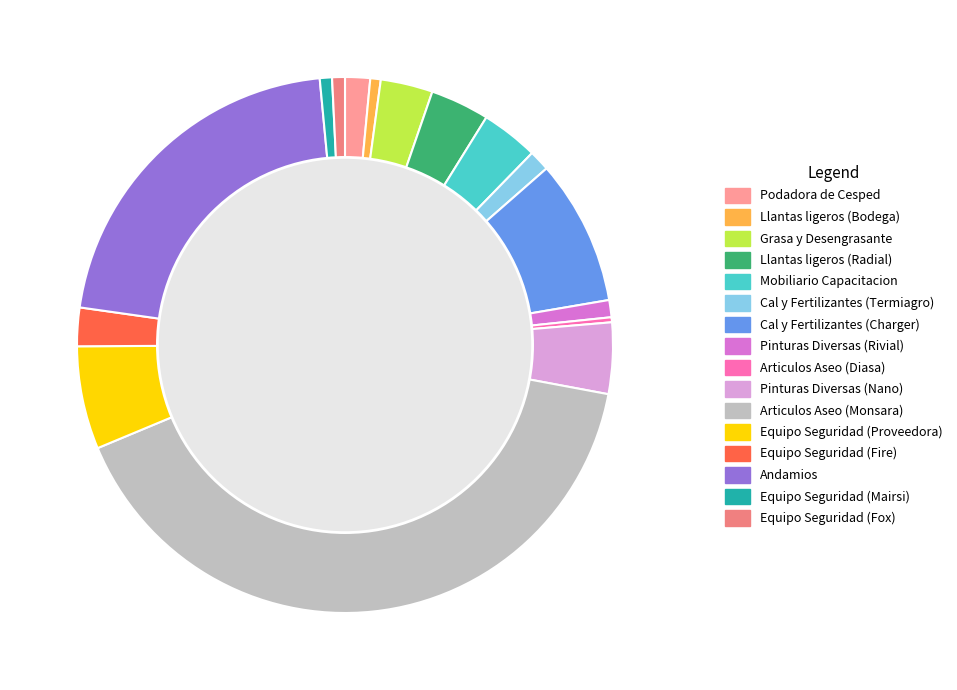

Between Equipo Seguridad (Fire) and Mobiliario Capacitacion, which is larger?

Mobiliario Capacitacion